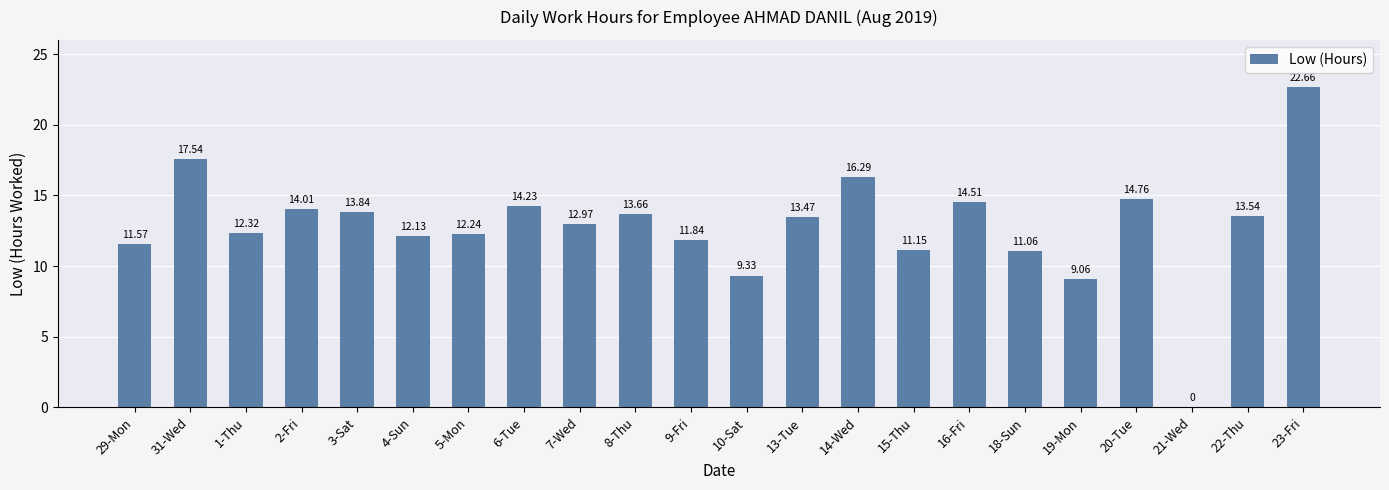

How many data points are above 13?

11